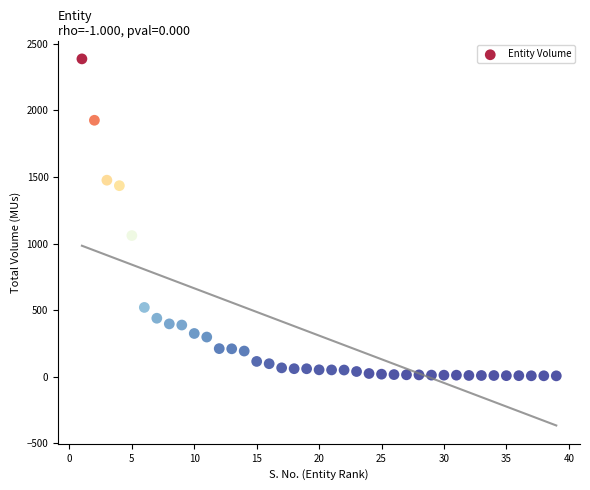

What Y value in the scatter plot is closest to 1196?

1060.3